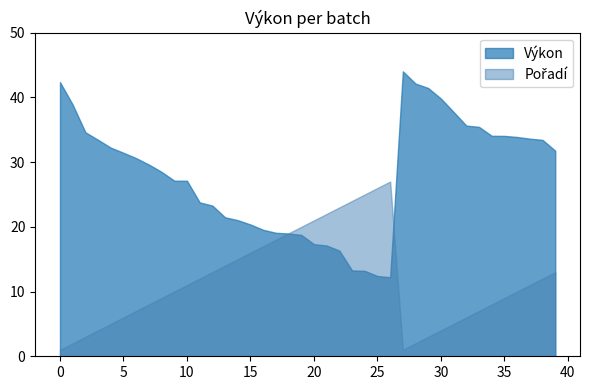

List the series in order of their overall mean, lowest first.

Pořadí, Výkon